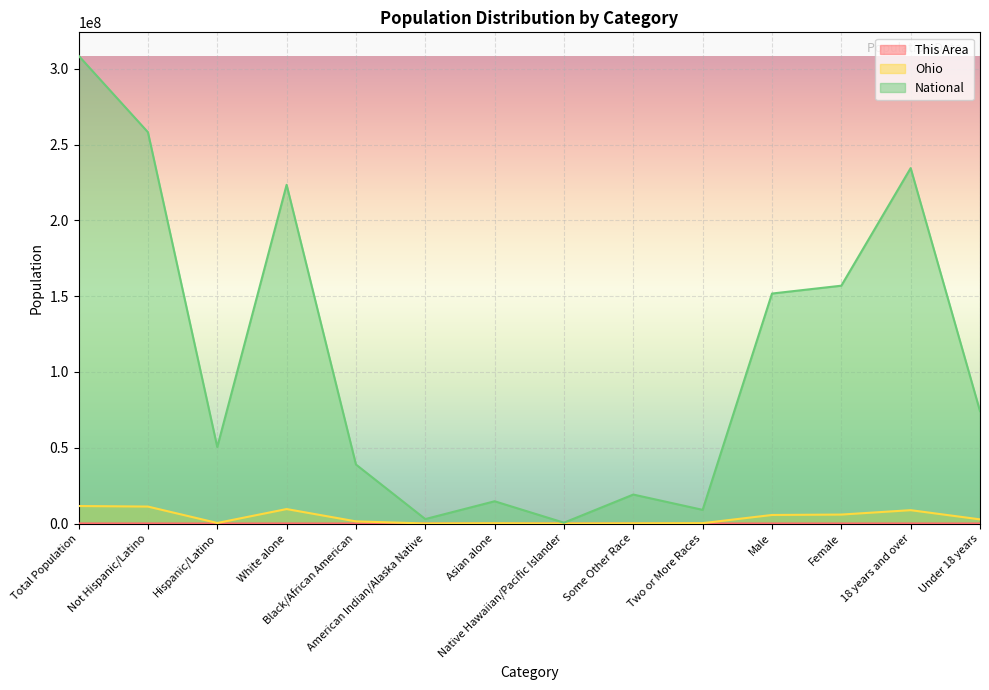

True or false: National and This Area cross at least once.

False